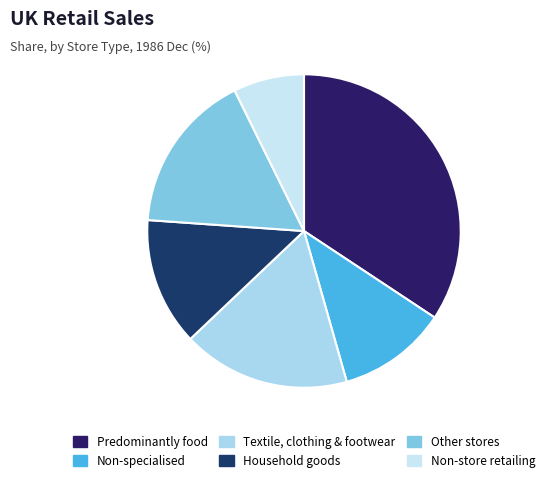

What is the largest slice in the pie chart?

Predominantly food stores